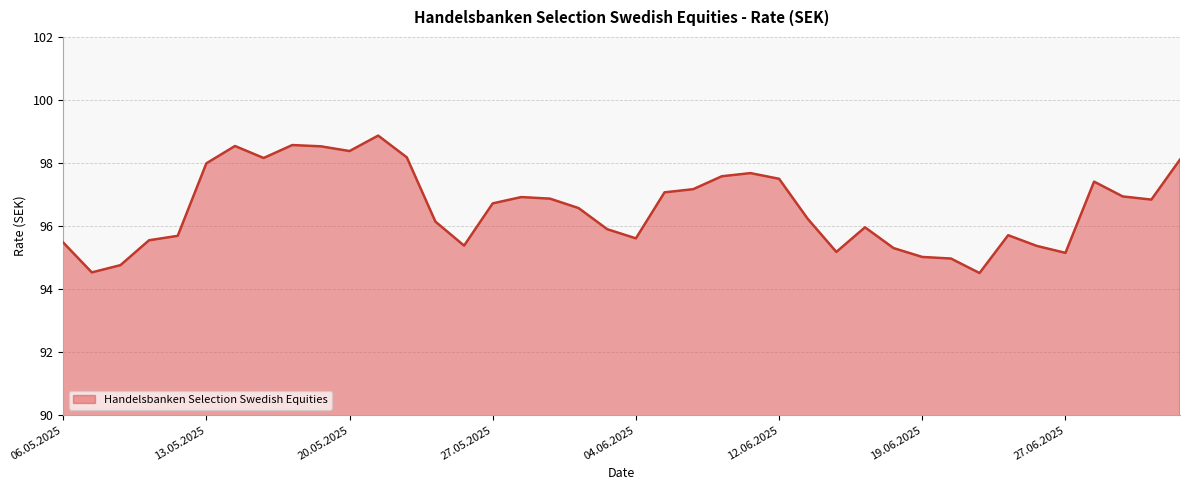

What is the maximum value shown in the chart?

98.9